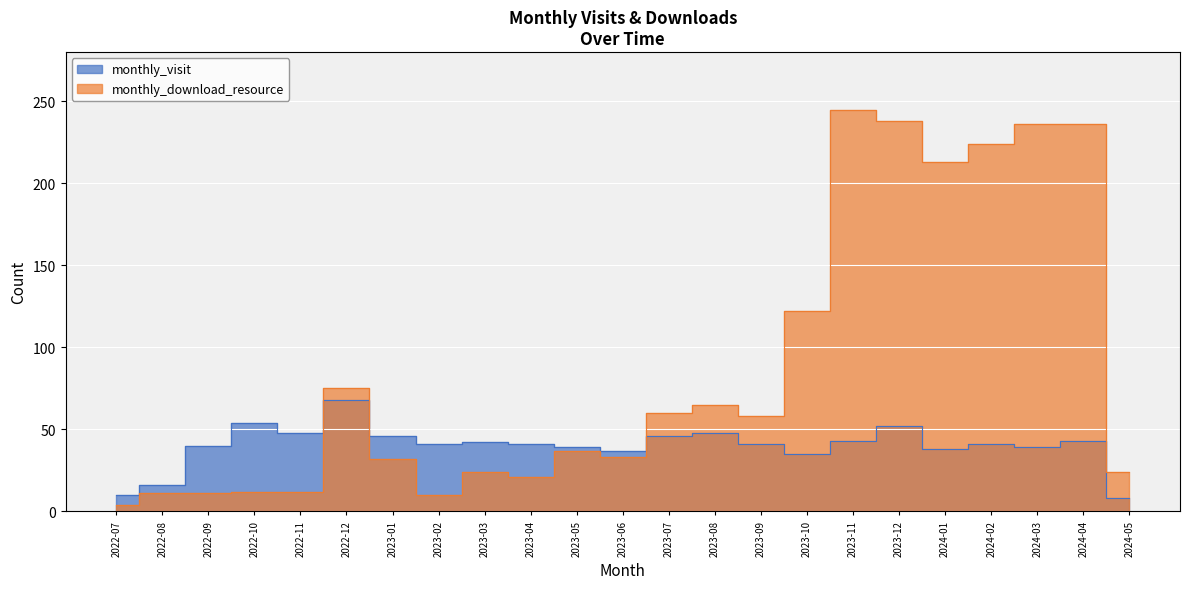

Count the number of data series in this chart.

2